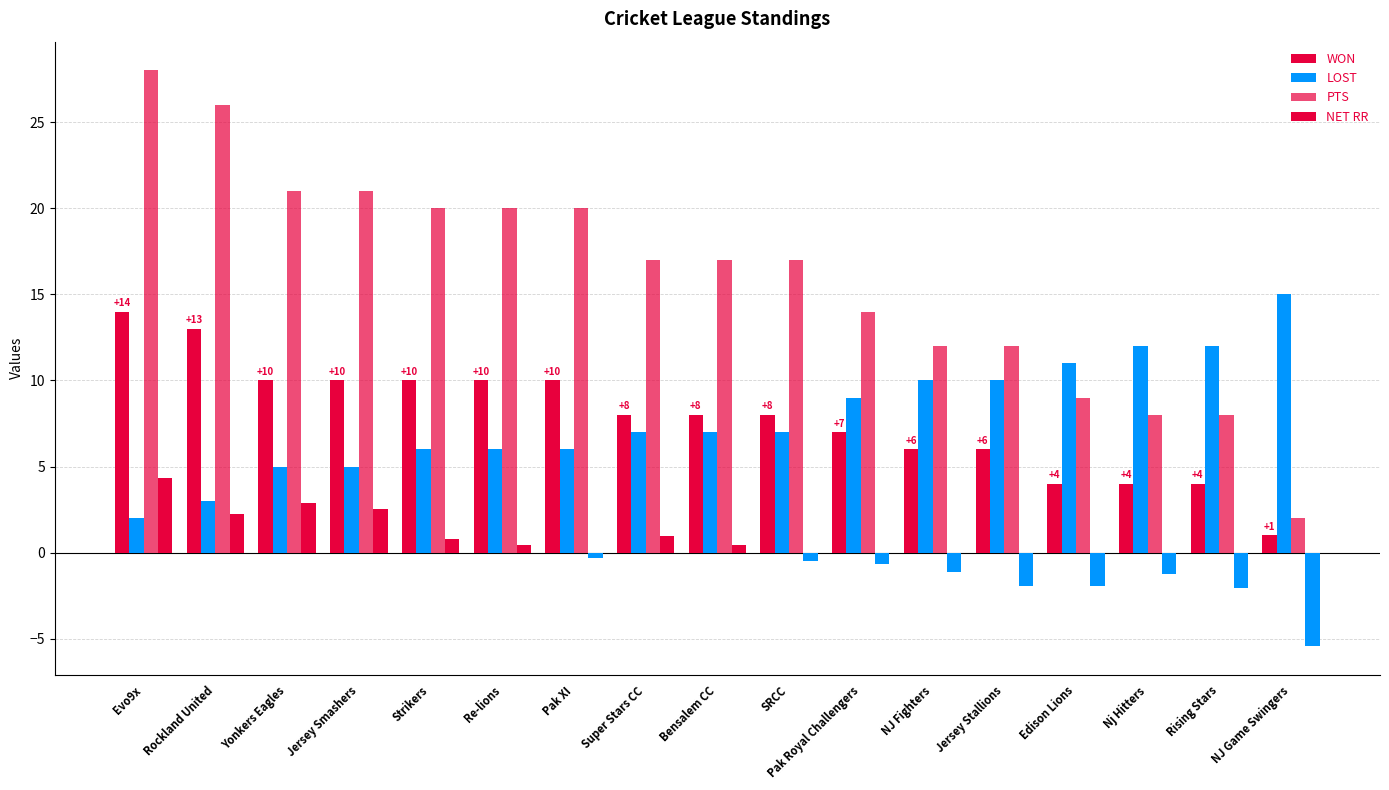

What is the sum of the WON values at Strikers and Jersey Stallions?

16